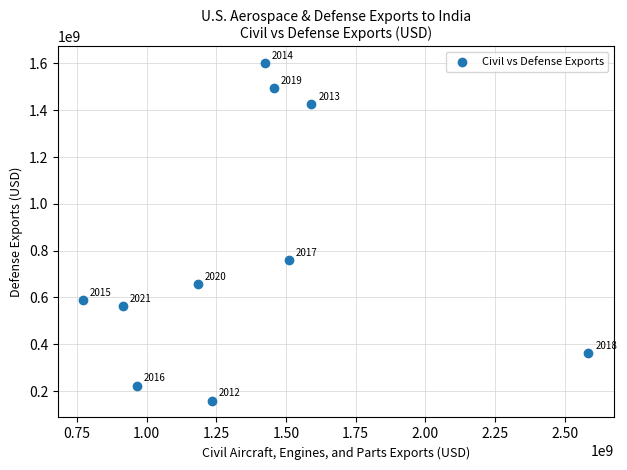

What Y value in the scatter plot is closest to 879957040?

758958945